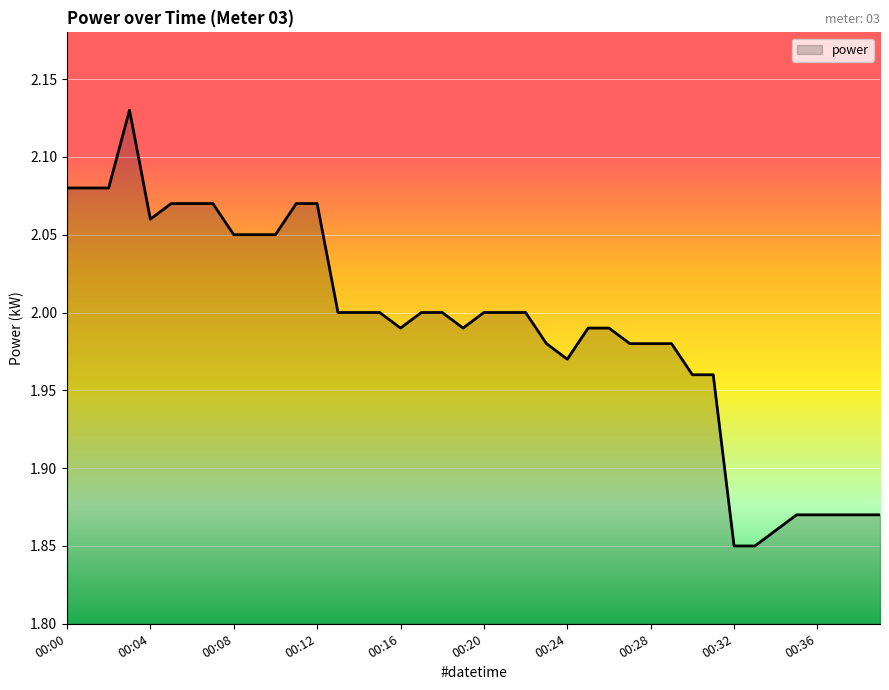

Where does the data first go above 2?

00:00